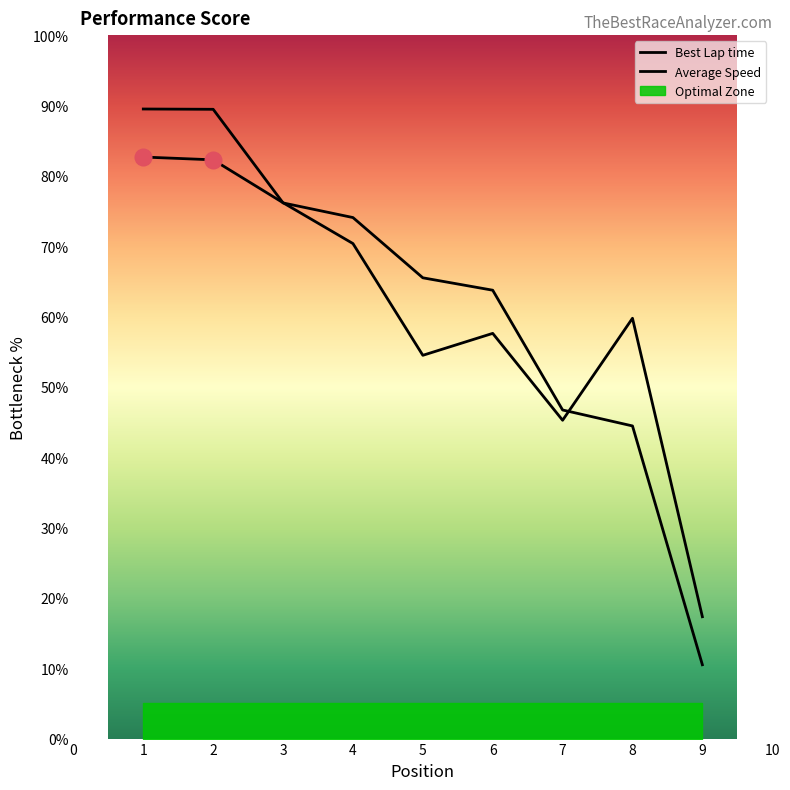

Is the value of Average Speed at 1 greater than the value of Best Lap time at 6?

Yes